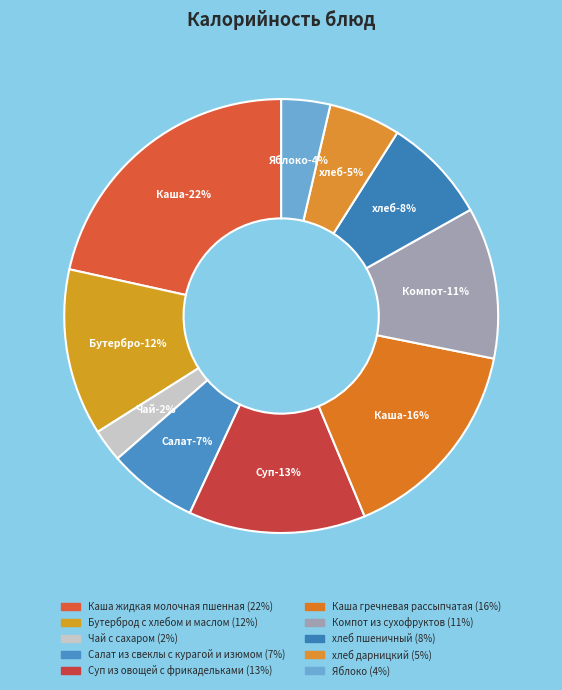

What percentage is the Бутерброд с хлебом и маслом slice, to the nearest percent?

12%